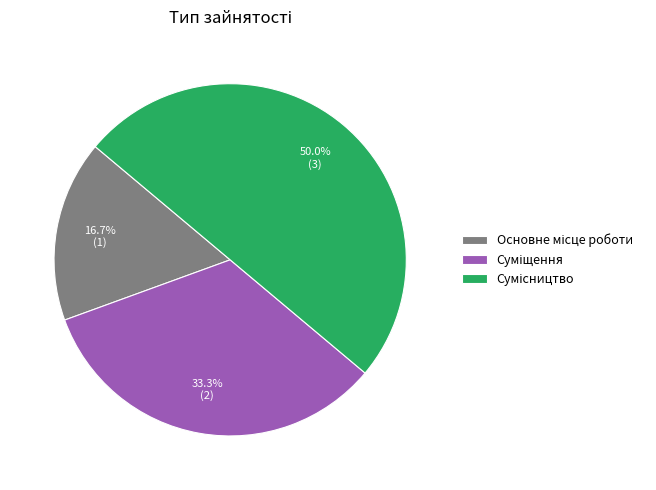

What percentage do Основне місце роботи and Сумісництво together represent?

66.7%